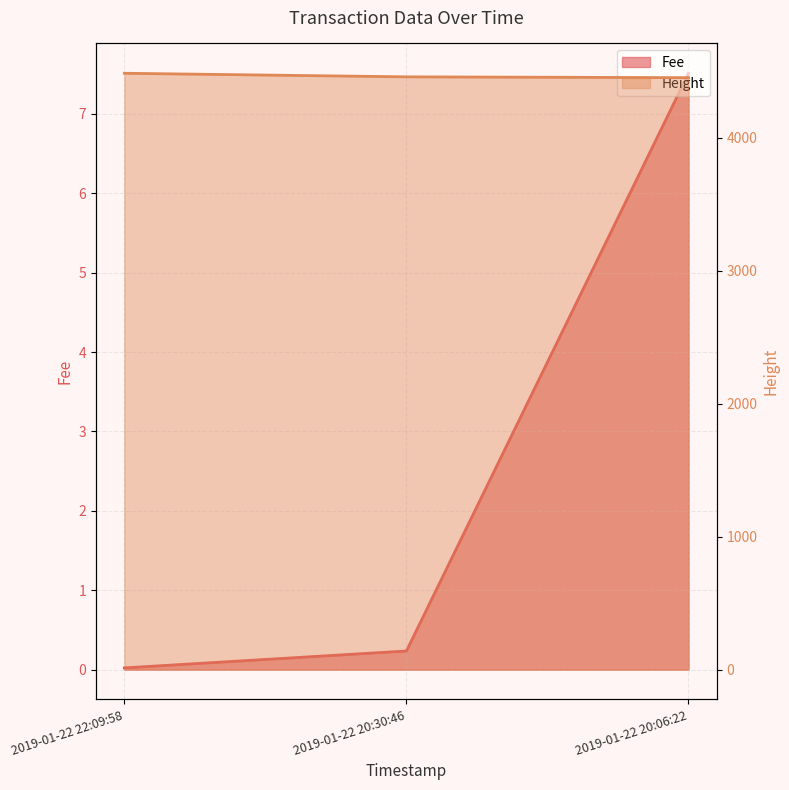

Reading left to right, what are all the values shown in this chart?

Fee: 0.0	0.2	7.5
Height: 4486.0	4459.0	4453.0